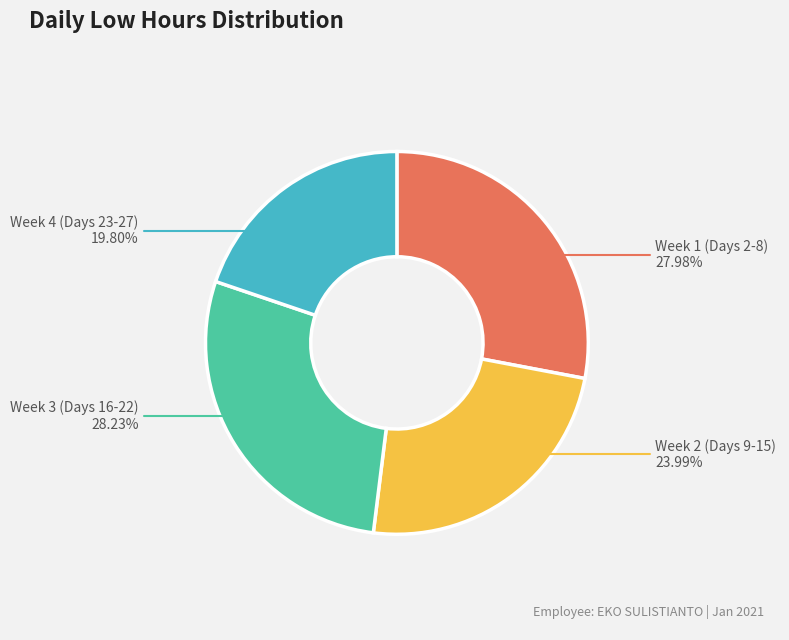

Is there a majority slice in this chart?

No